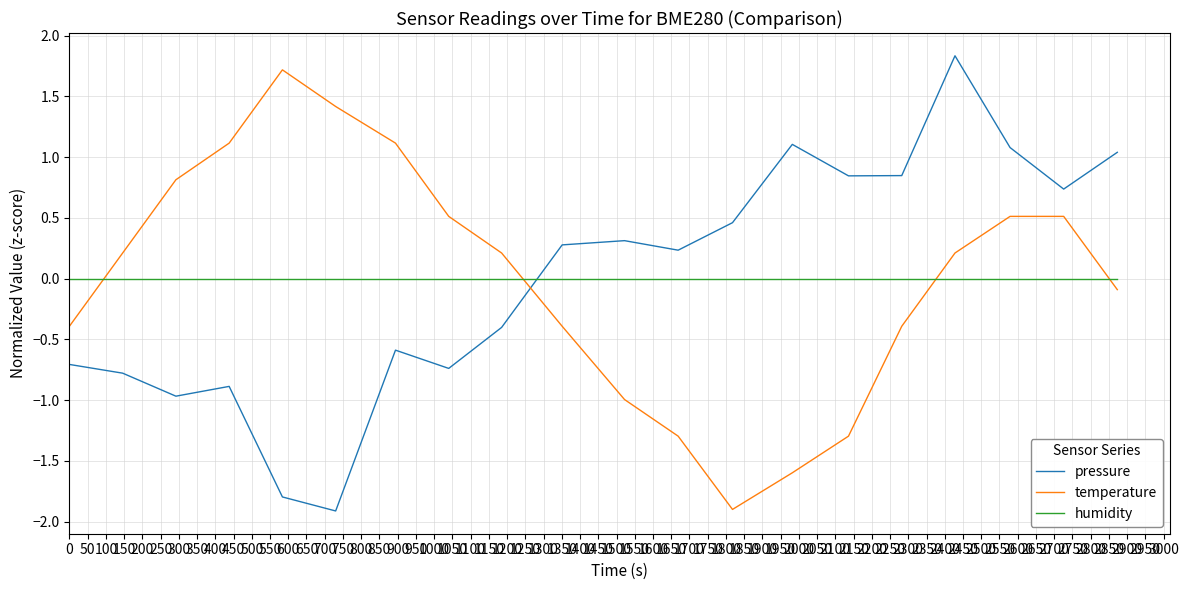

What are all the series names shown in the legend?

pressure, temperature, humidity